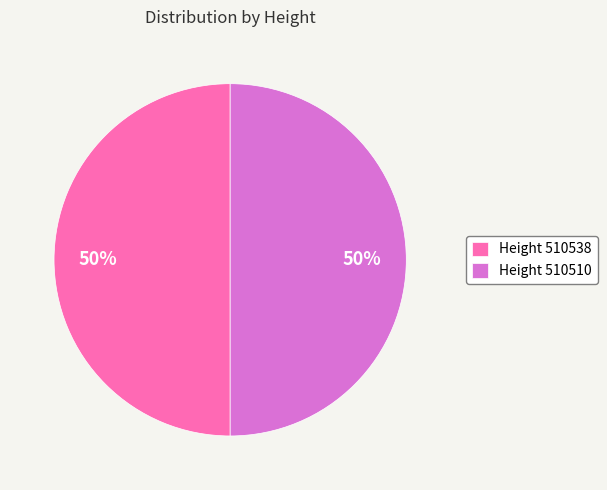

Is it true that Height 510510 is 50% of the pie?

True